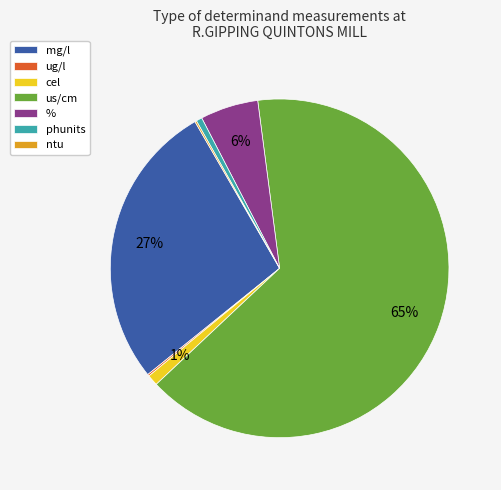

Which has a higher value, mg/l or phunits?

mg/l